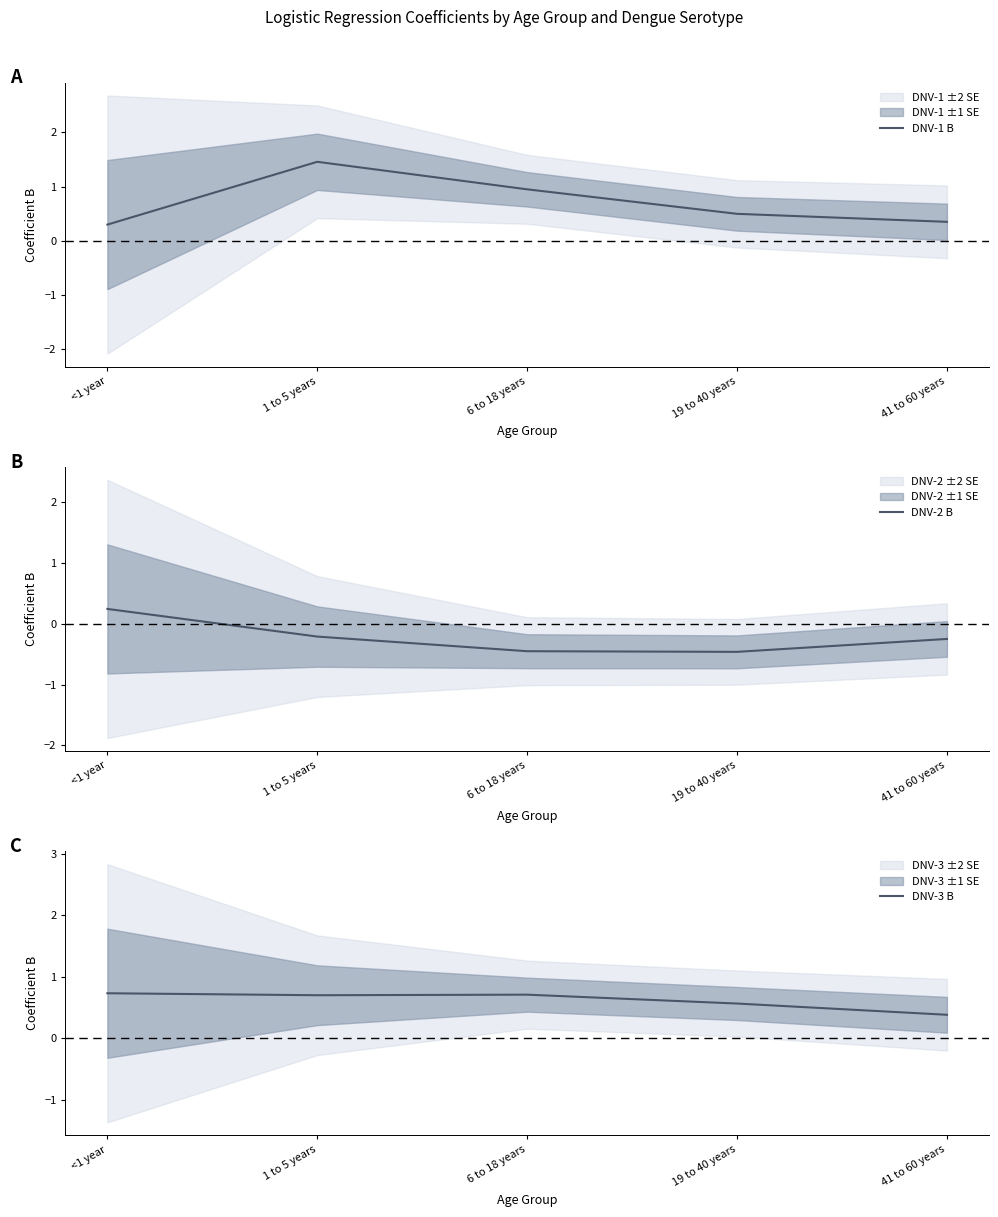

What is the minimum value shown in the chart?

-0.5